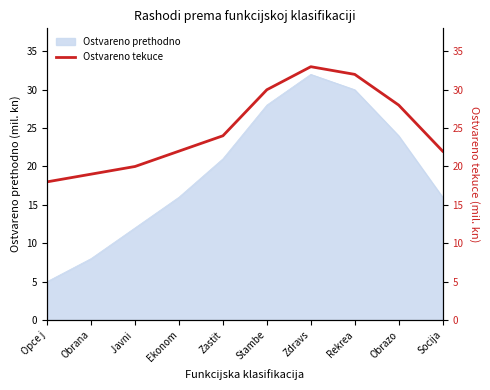

Which label corresponds to the smallest value in the chart?

Opce j